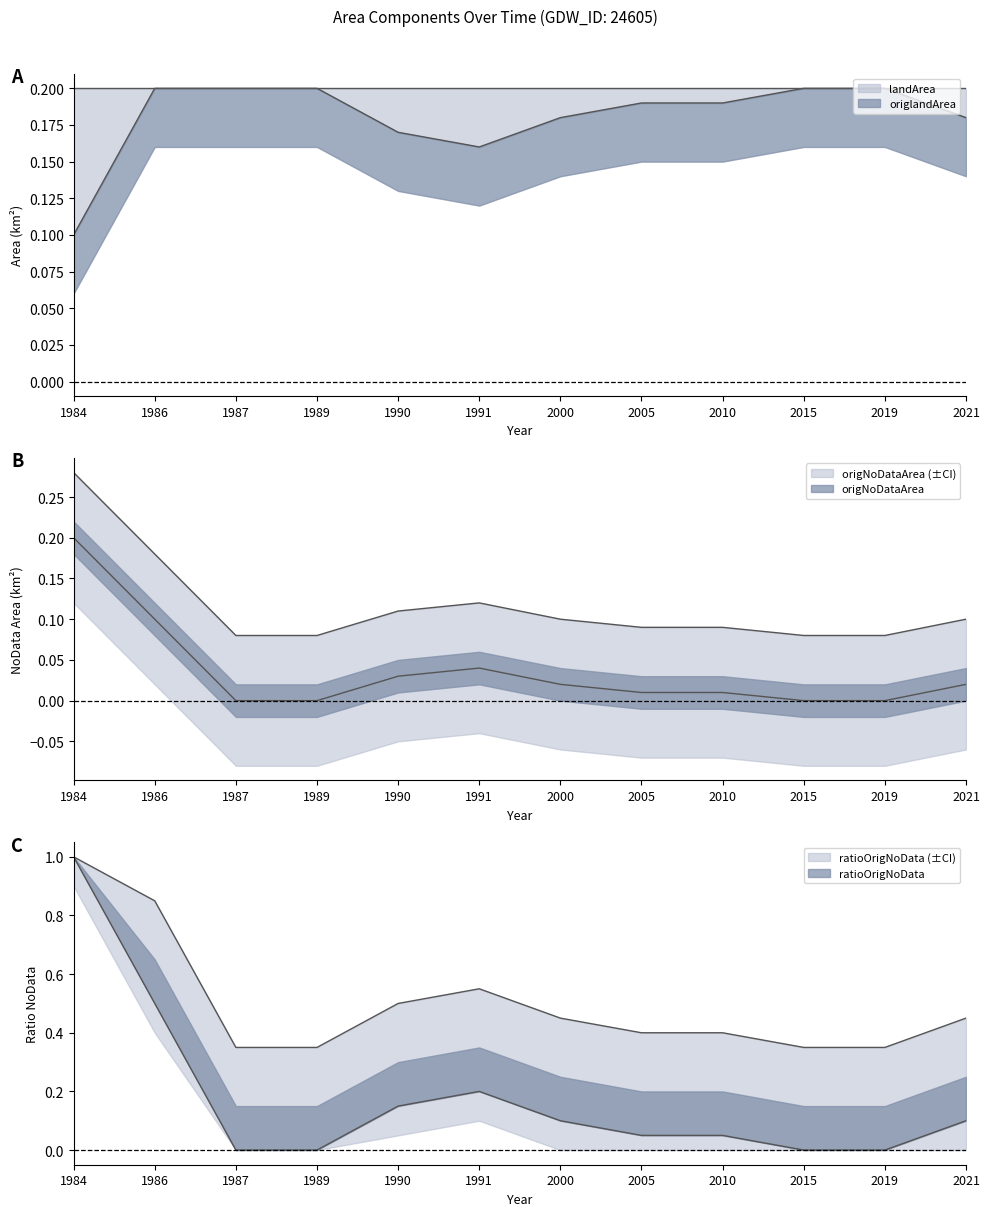

How many origNoDataArea values are between 0 and 1?

12